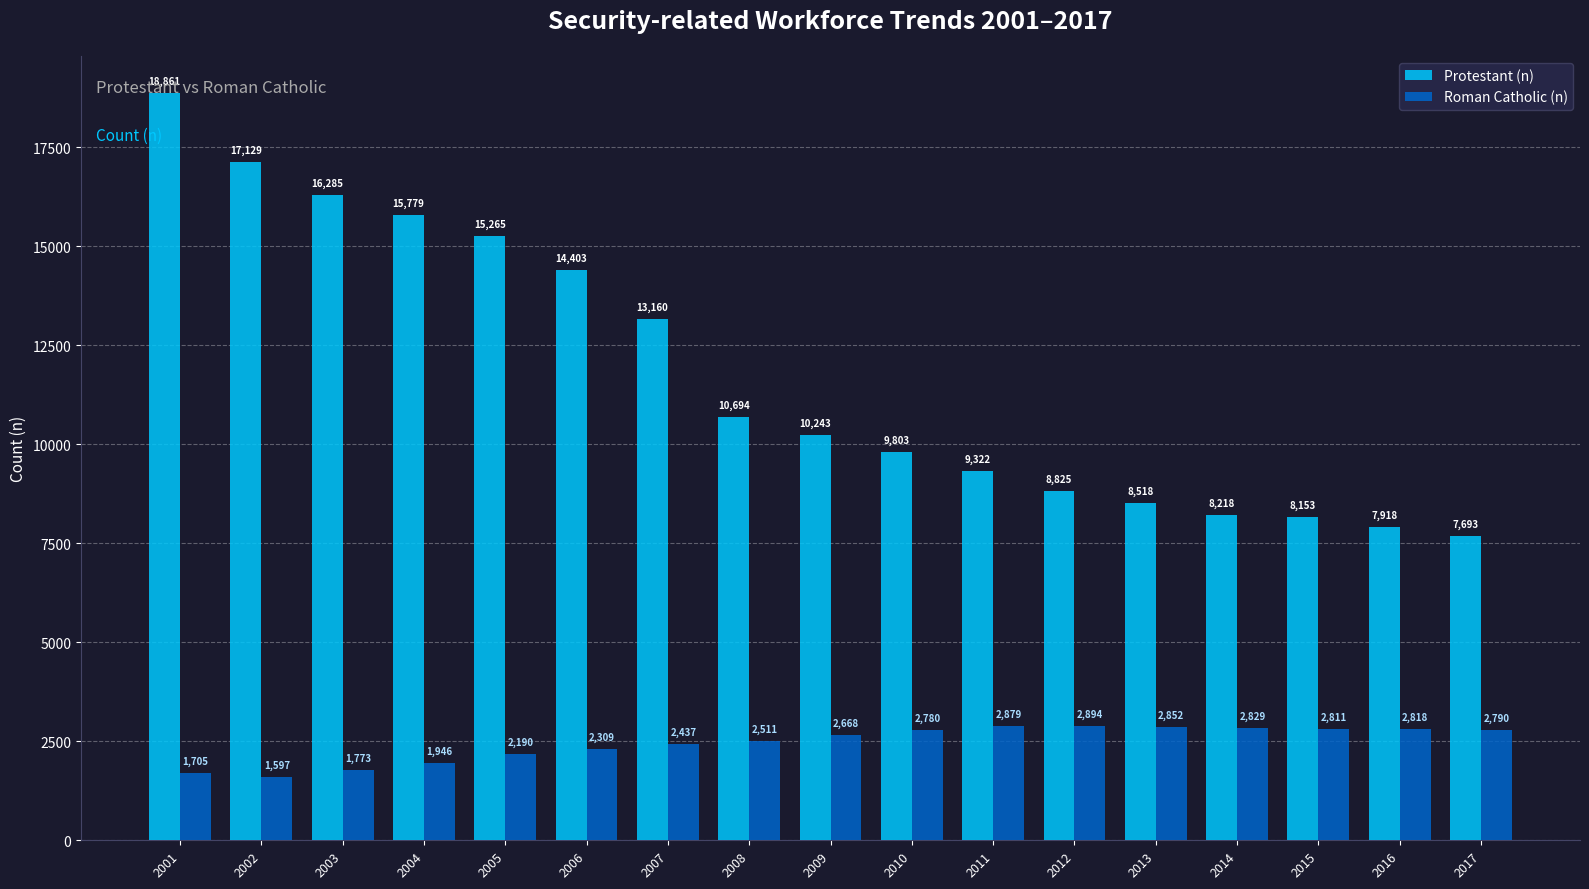

Reading left to right, transcribe all the data shown in this chart.

Protestant (n): 18861	17129	16285	15779	15265	14403	13160	10694	10243	9803	9322	8825	8518	8218	8153	7918	7693
Roman Catholic (n): 1705	1597	1773	1946	2190	2309	2437	2511	2668	2780	2879	2894	2852	2829	2811	2818	2790